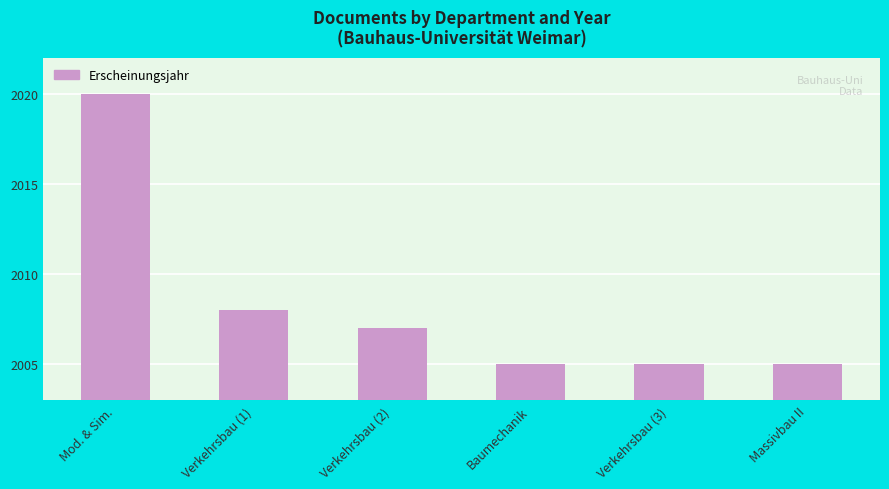

Are the bars horizontal?

No